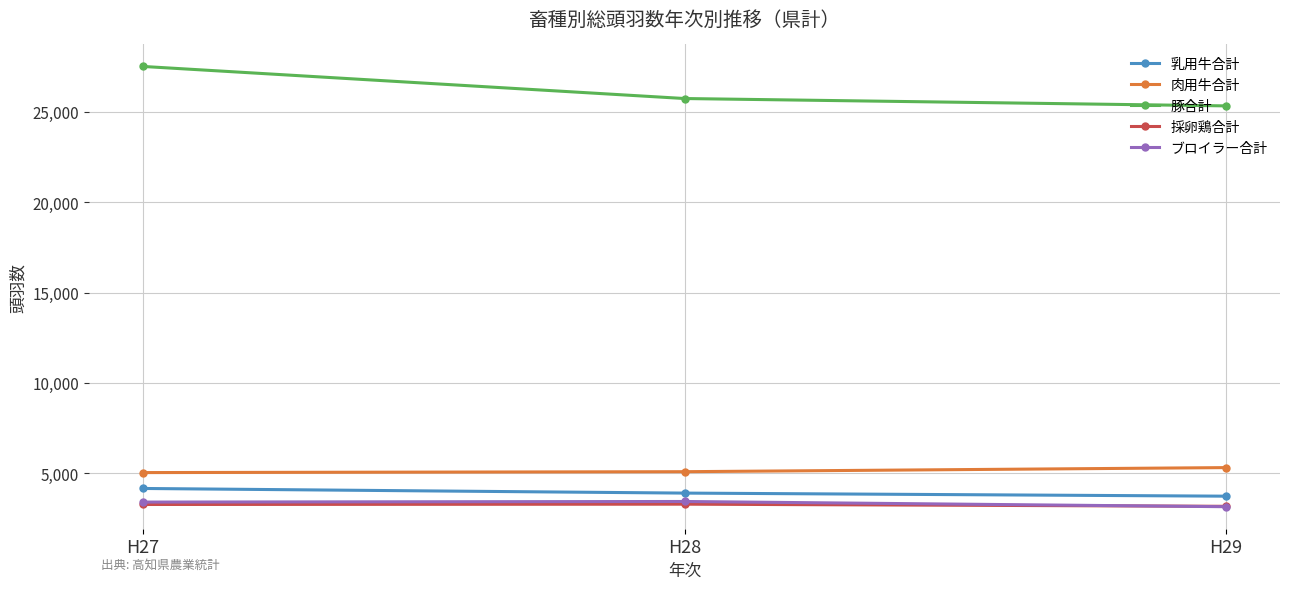

What is the highest value of the 乳用牛合計 series?

4164